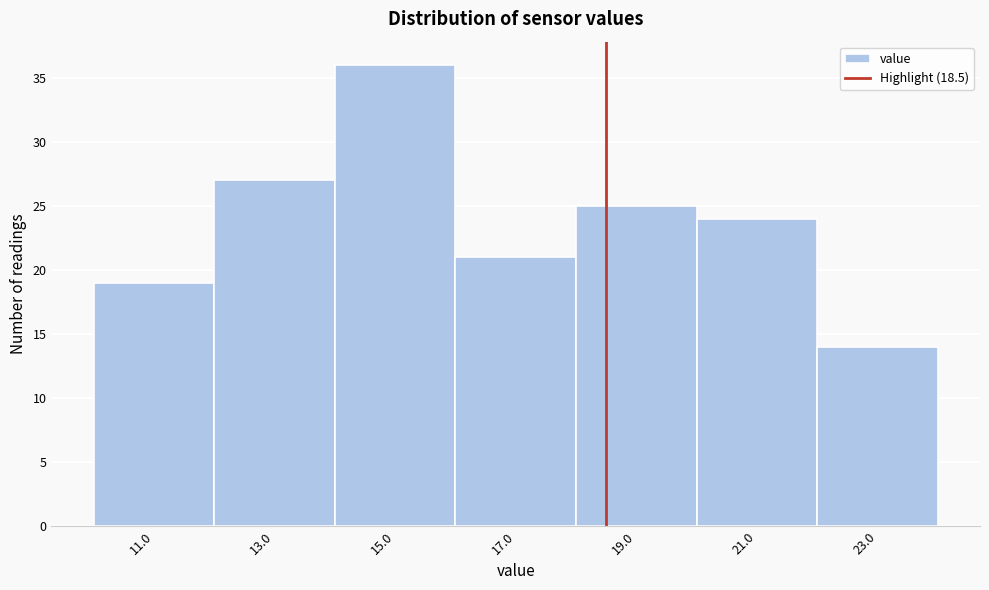

Which range on the x-axis has the tallest bar?

14 to 16